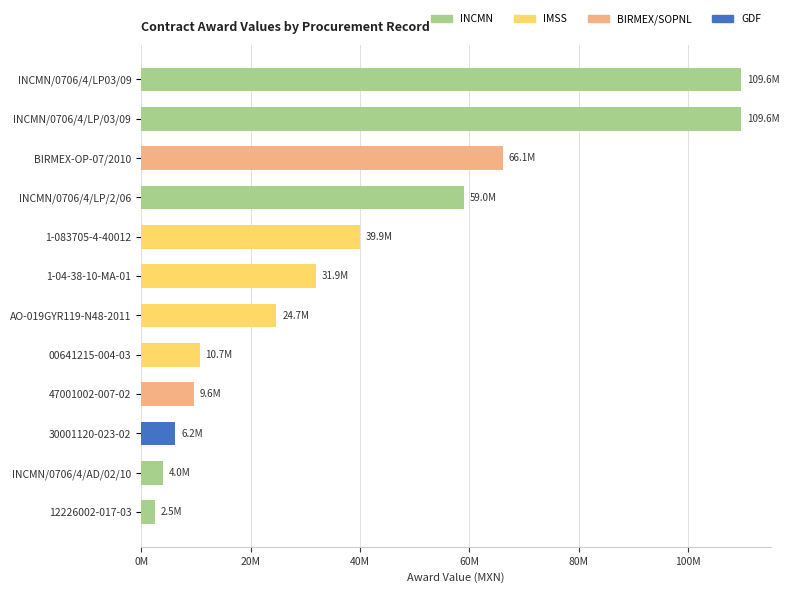

Are the bars horizontal?

Yes